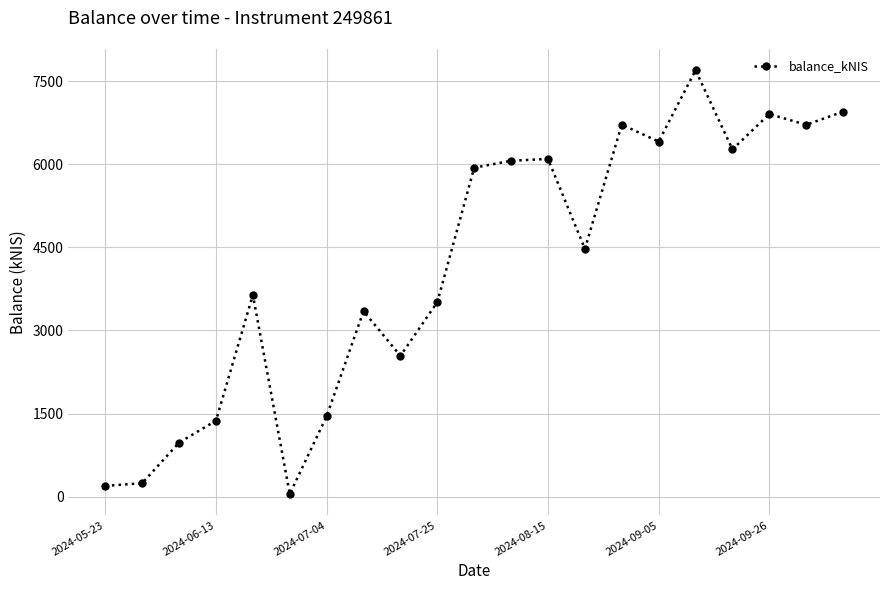

True or false: there are more than 2 points higher than both neighbors.

True